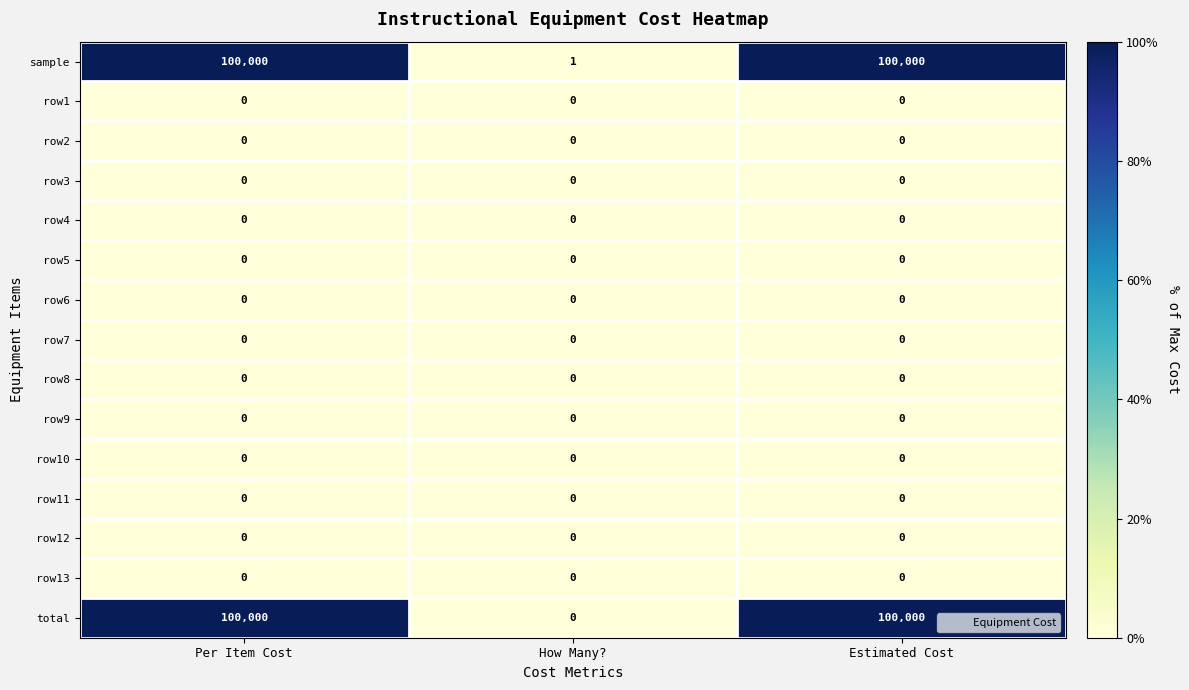

What is the spread (max minus min) of values at Per Item Cost?

100000